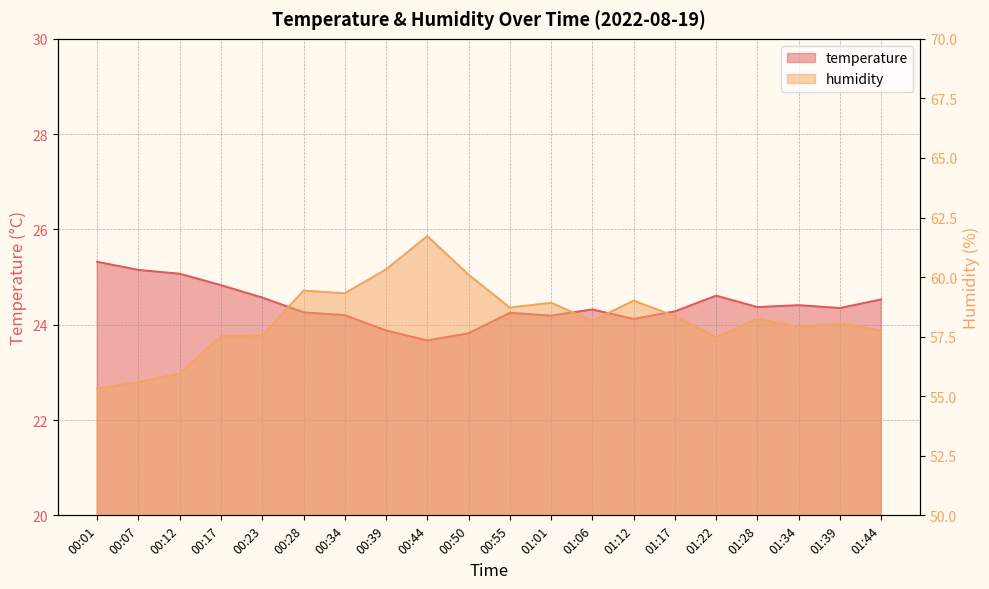

What is the difference between the maximum and minimum values in the humidity series?

6.4